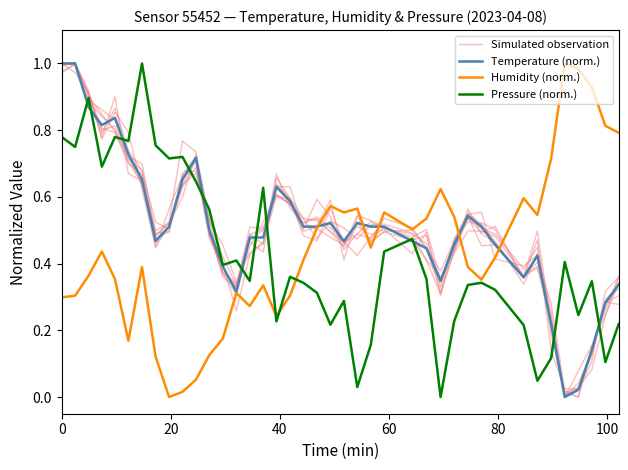

Rank the series by their maximum value, from highest to lowest.

Simulated observation, Temperature (norm.), Humidity (norm.), Pressure (norm.)